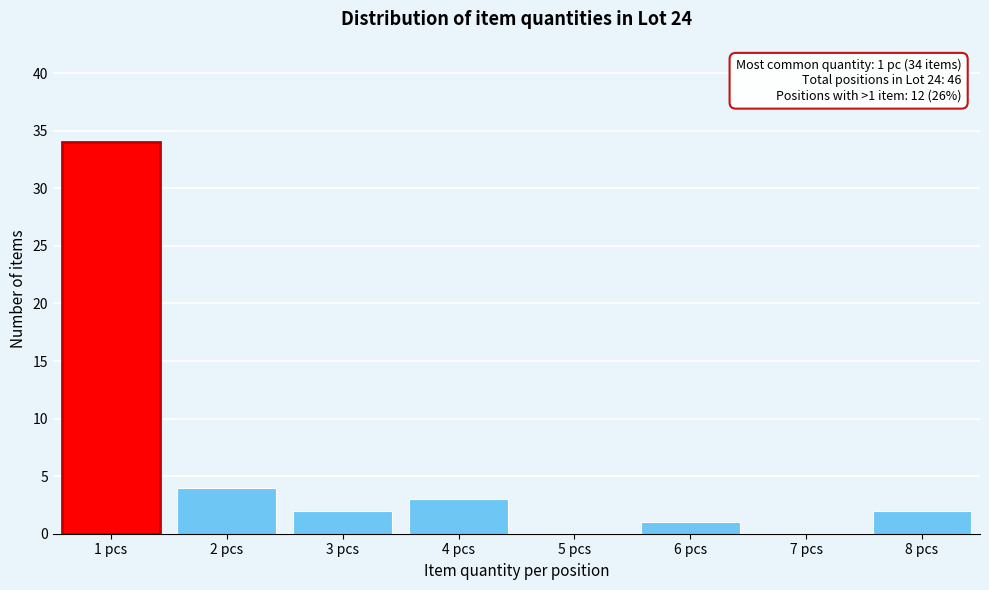

Reading left to right, transcribe all the data shown in this chart.

1 pcs=34	2 pcs=4	3 pcs=2	4 pcs=3	5 pcs=0	6 pcs=1	7 pcs=0	8 pcs=2